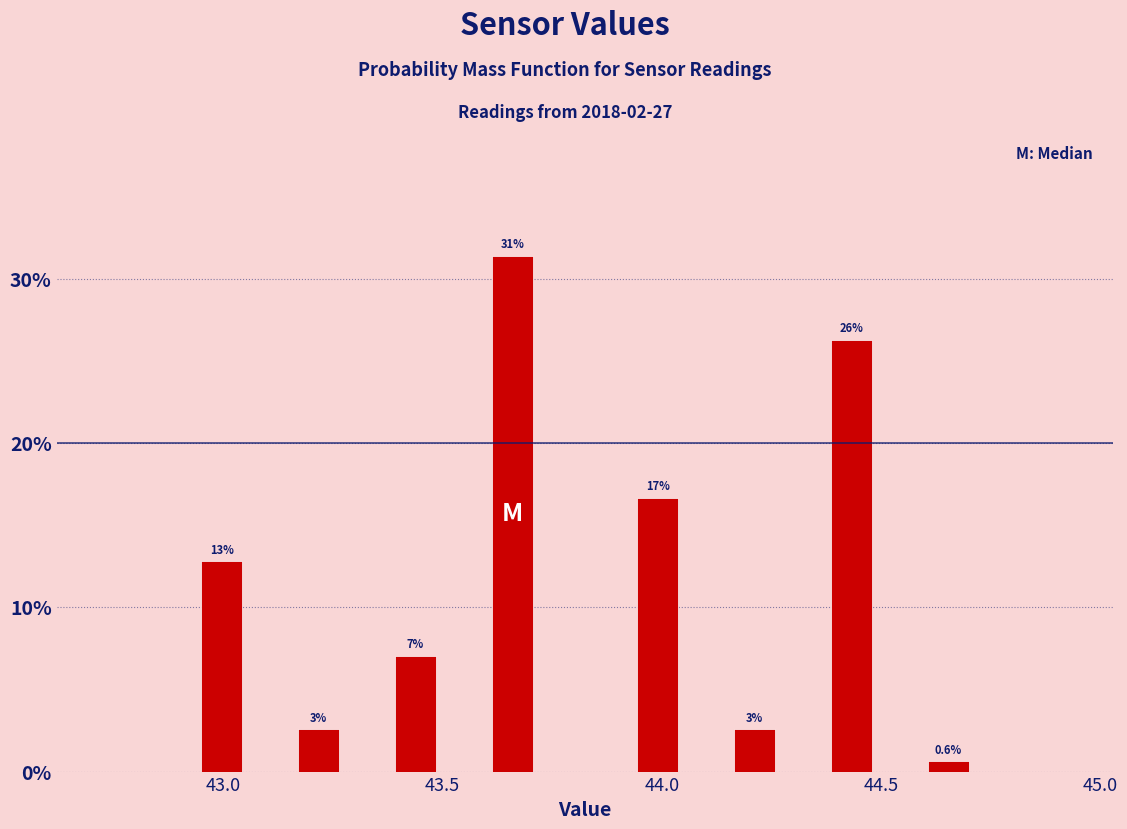

Around what value on the x-axis is the tallest bar? Give the approximate position of its centre, as read against the axis.

43.65